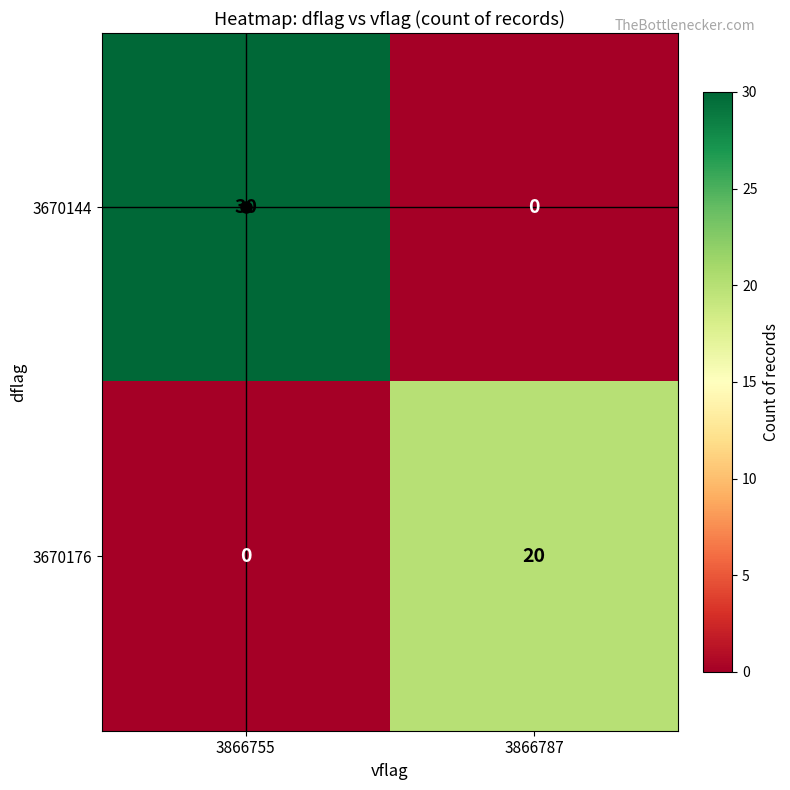

The 3670176 series shows 0 at 3866755. True or false?

True